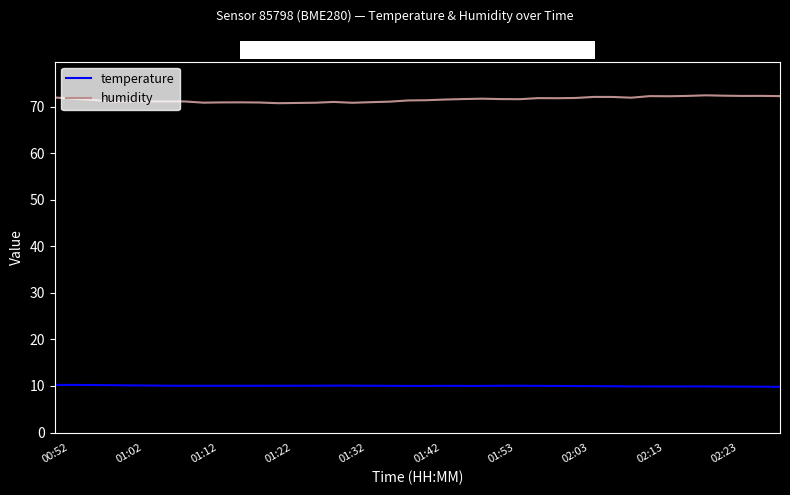

What is the maximum value for humidity?

72.4